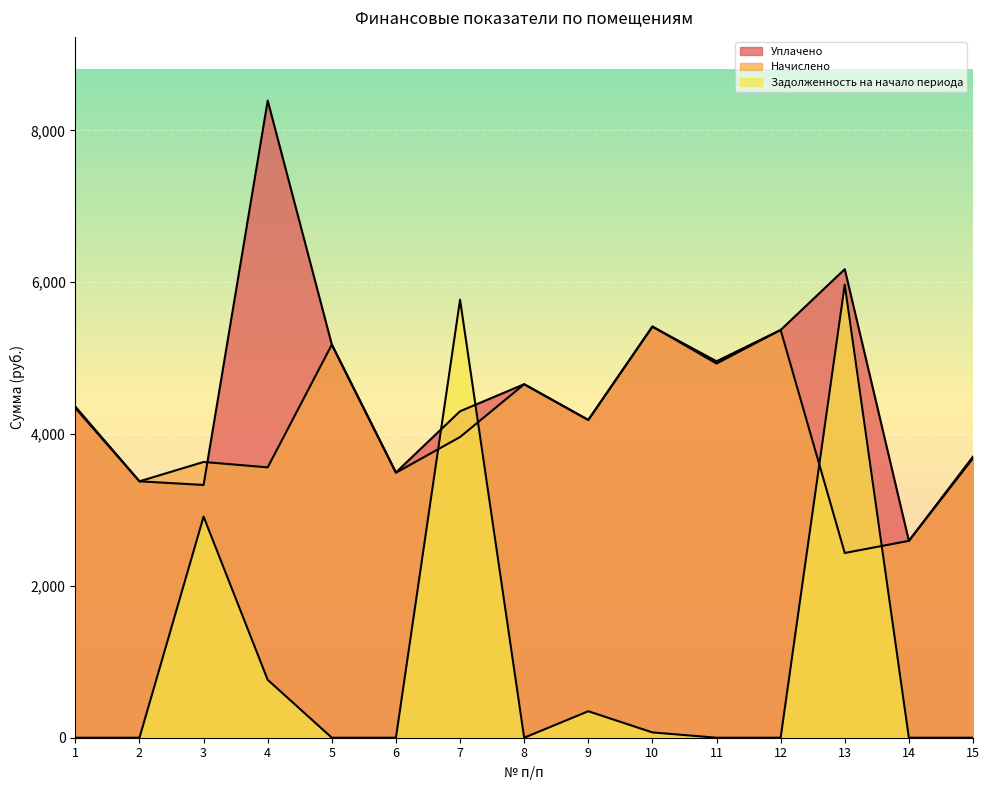

What is the total value across all series at 12?

10741.2